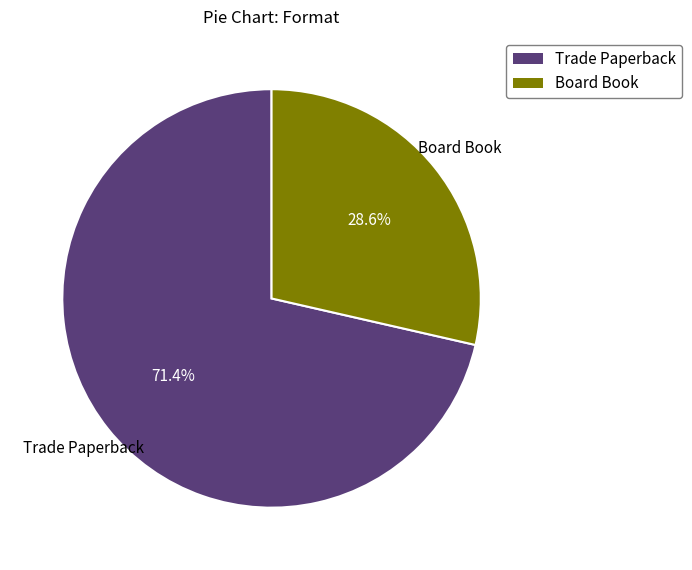

To the nearest percent, what is the average slice percentage?

50%